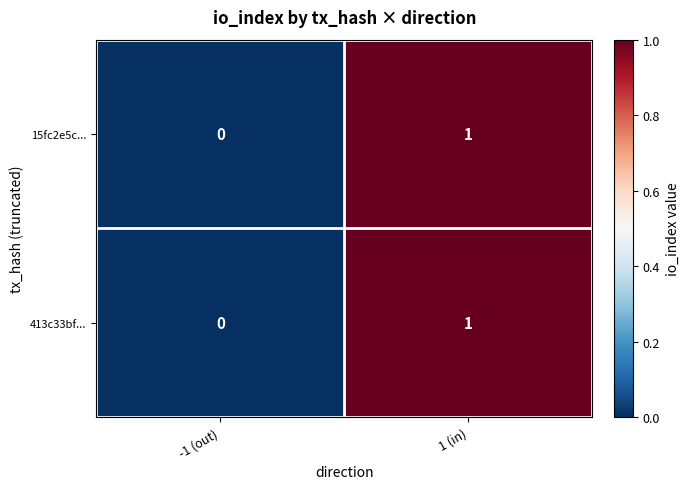

At which category does the chart reach its peak across all series?

1 (in)